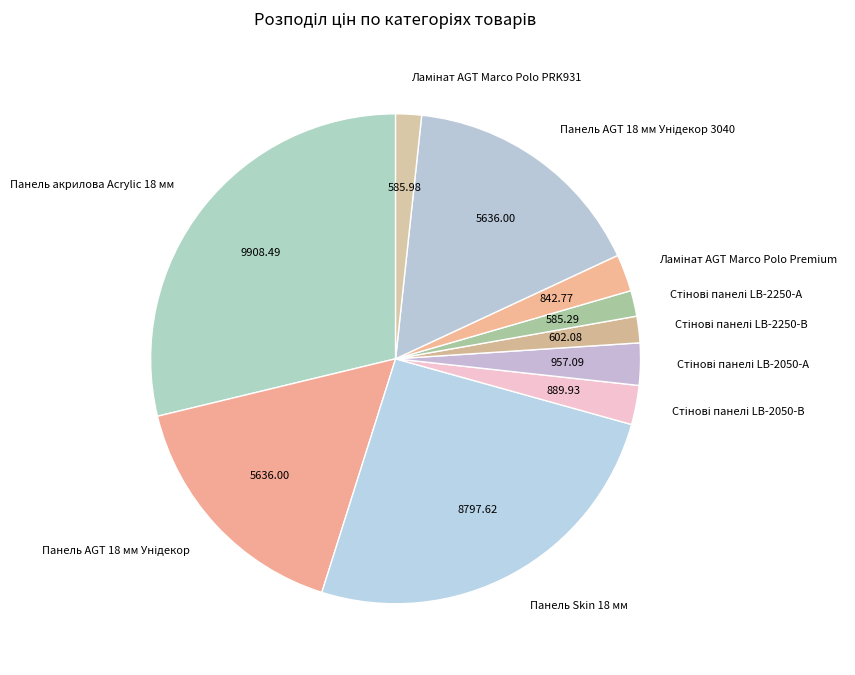

Approximately how many times larger is the value at Панель Skin 18 мм compared to Панель акрилова Acrylic 18 мм?

0.9